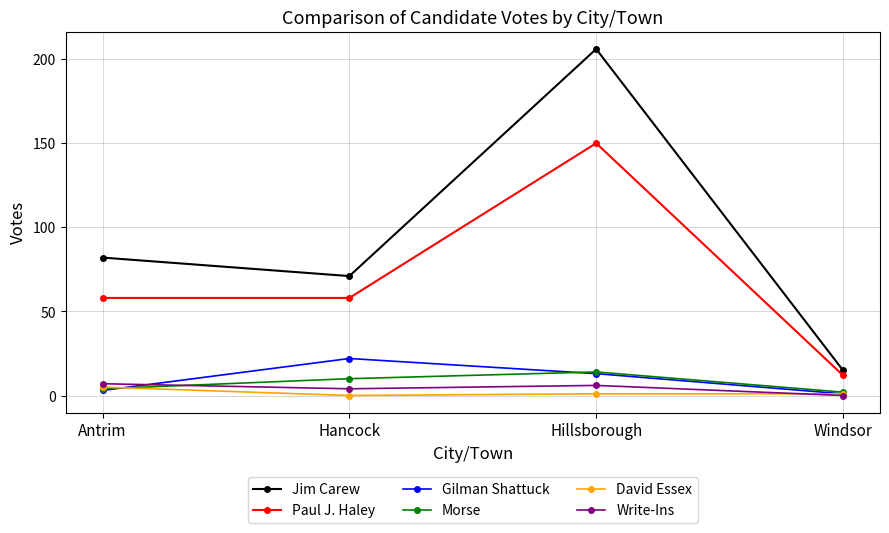

What is the difference between the Gilman Shattuck values at Windsor and Hillsborough?

12